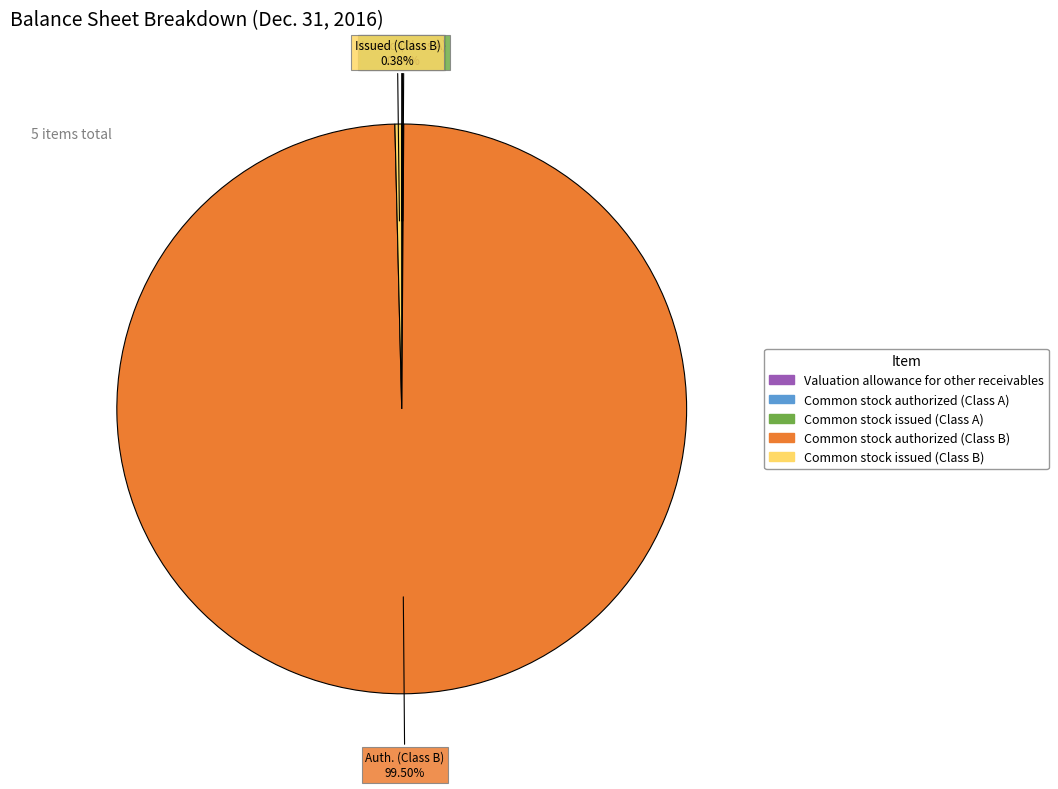

Which category has the biggest portion of the pie?

Common stock authorized (Class B)